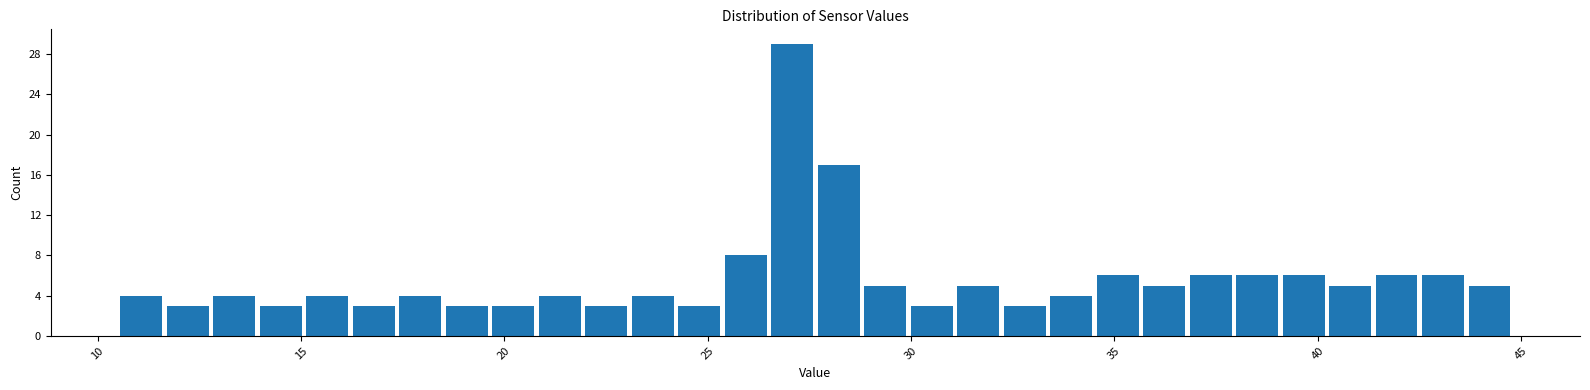

Read against the x-axis, roughly where is the centre of the tallest bar?

27.0